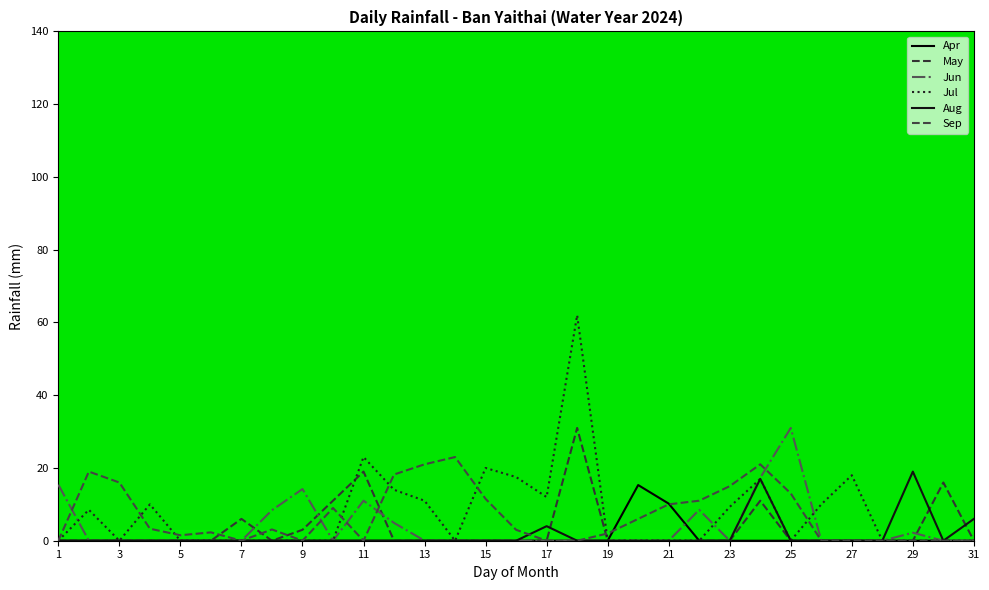

Which series has the largest total across all categories?

Jul